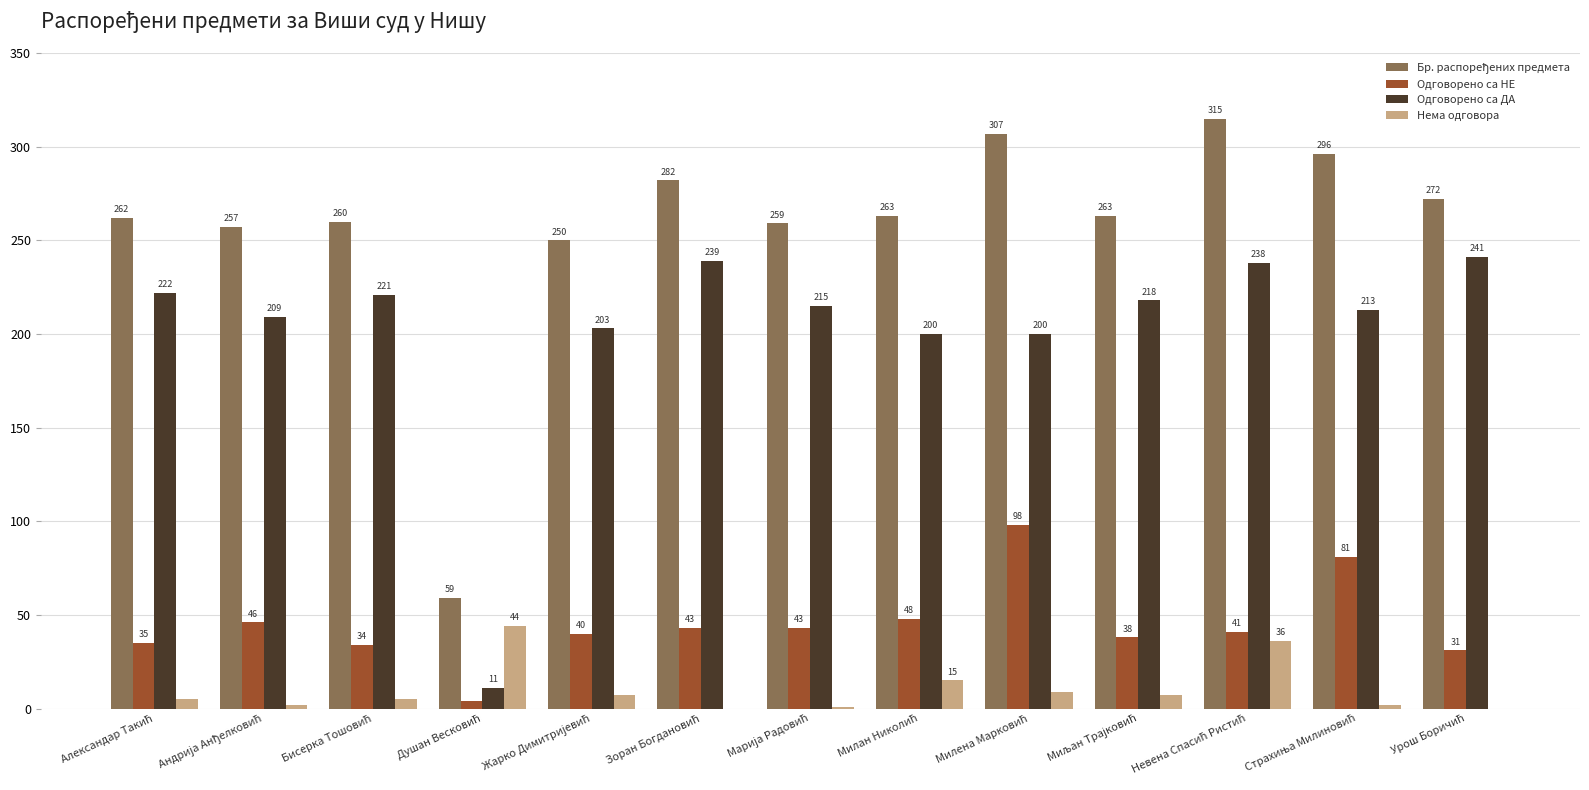

What is the sum of all Одговорено са ДА values?

2630